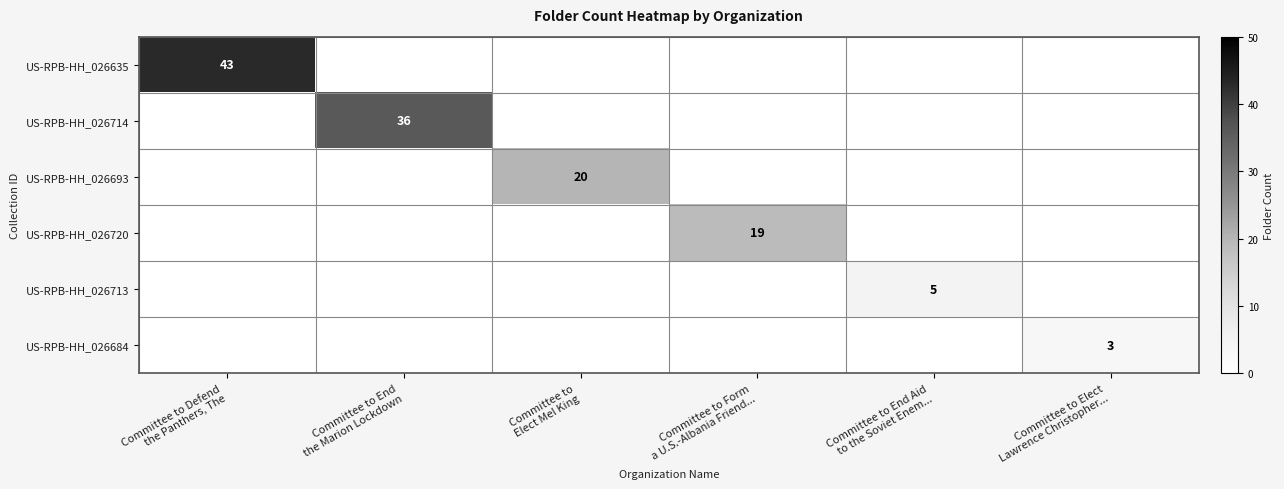

Between Committee to Defend the Panthers, The and Committee to End Aid to the Soviet Enem..., which series saw the biggest shift?

US-RPB-HH_026635